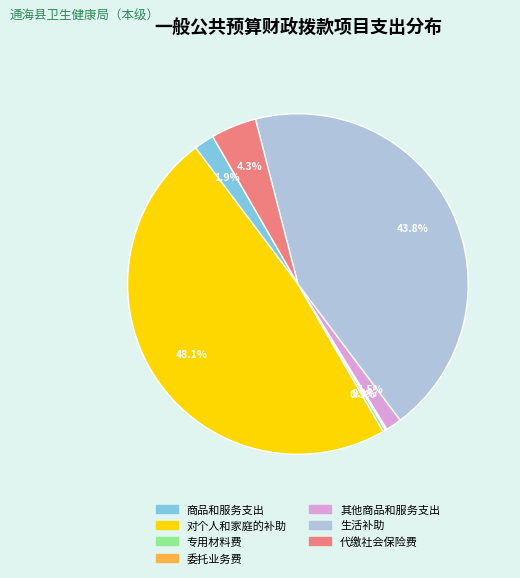

Does any single category account for the majority?

No